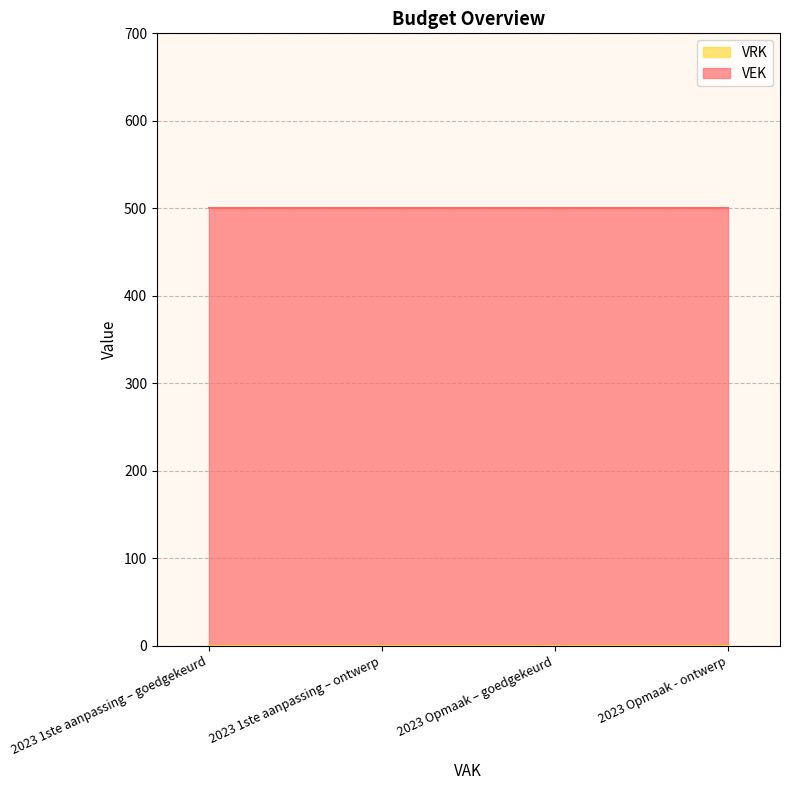

Reading left to right, list all the values displayed in this chart.

VEK: 2023 1ste aanpassing – goedgekeurd=500	2023 1ste aanpassing – ontwerp=500	2023 Opmaak – goedgekeurd=500	2023 Opmaak - ontwerp=500
VRK: 2023 1ste aanpassing – goedgekeurd=0	2023 1ste aanpassing – ontwerp=0	2023 Opmaak – goedgekeurd=0	2023 Opmaak - ontwerp=0